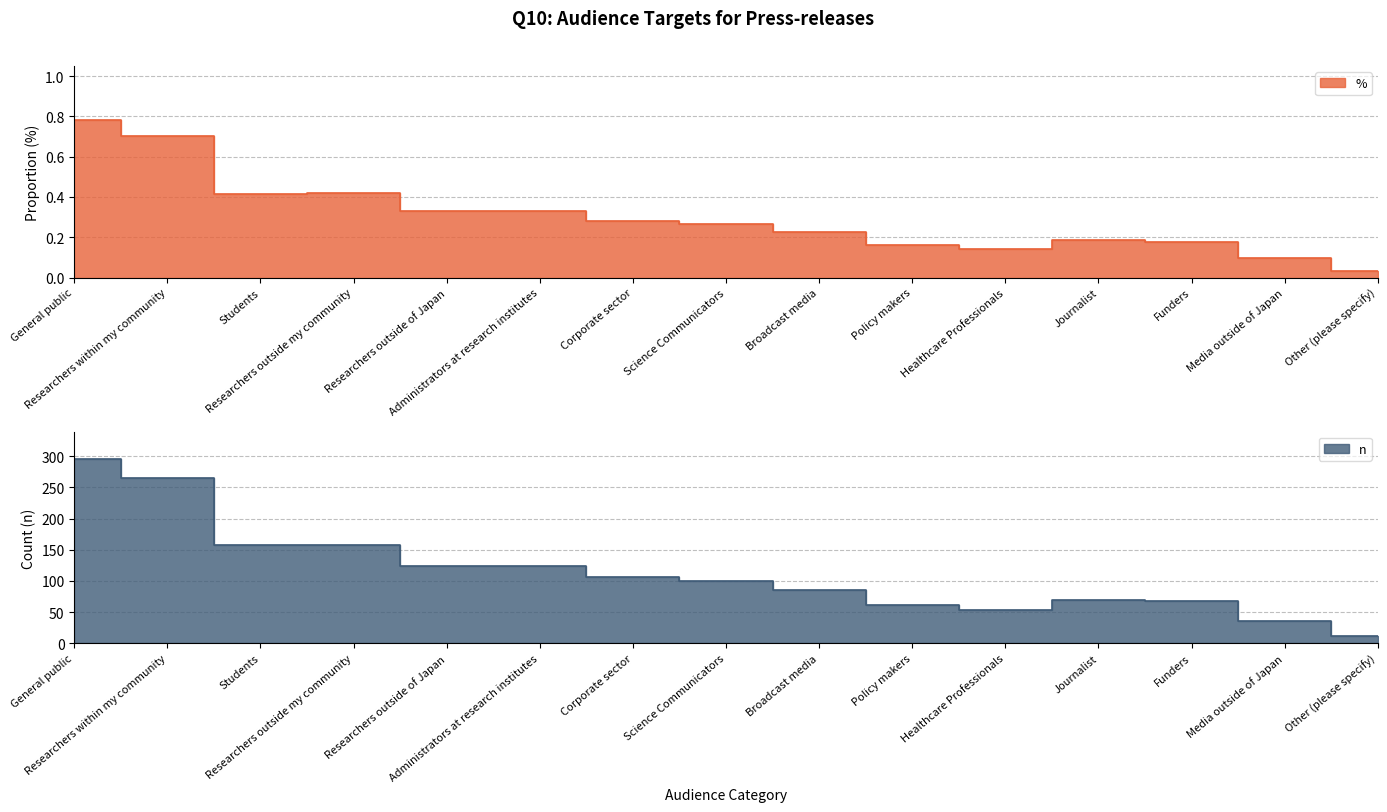

Which label corresponds to the smallest value in the chart?

Other (please specify)